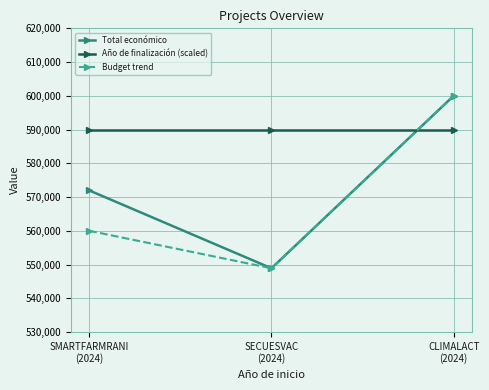

Which series has the largest total across all categories?

Año de finalización (scaled)